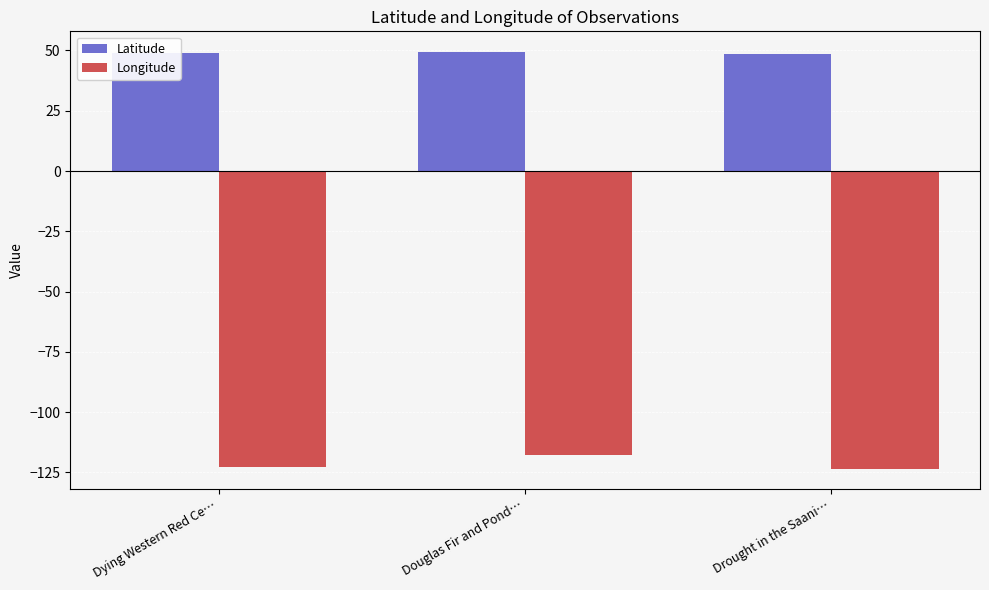

List the series in order of their peak value, highest first.

Latitude, Longitude